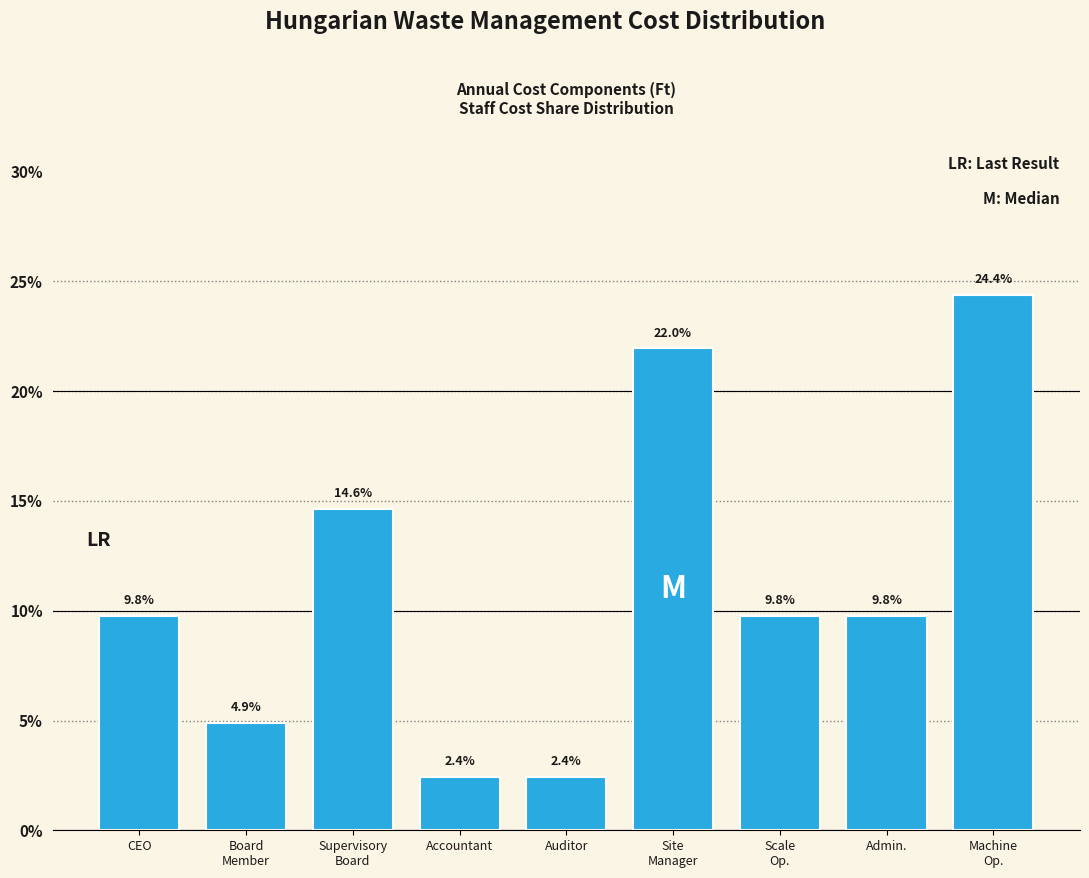

Reading right to left, list all the values displayed in this chart.

24.4	9.8	9.8	22.0	2.4	2.4	14.6	4.9	9.8